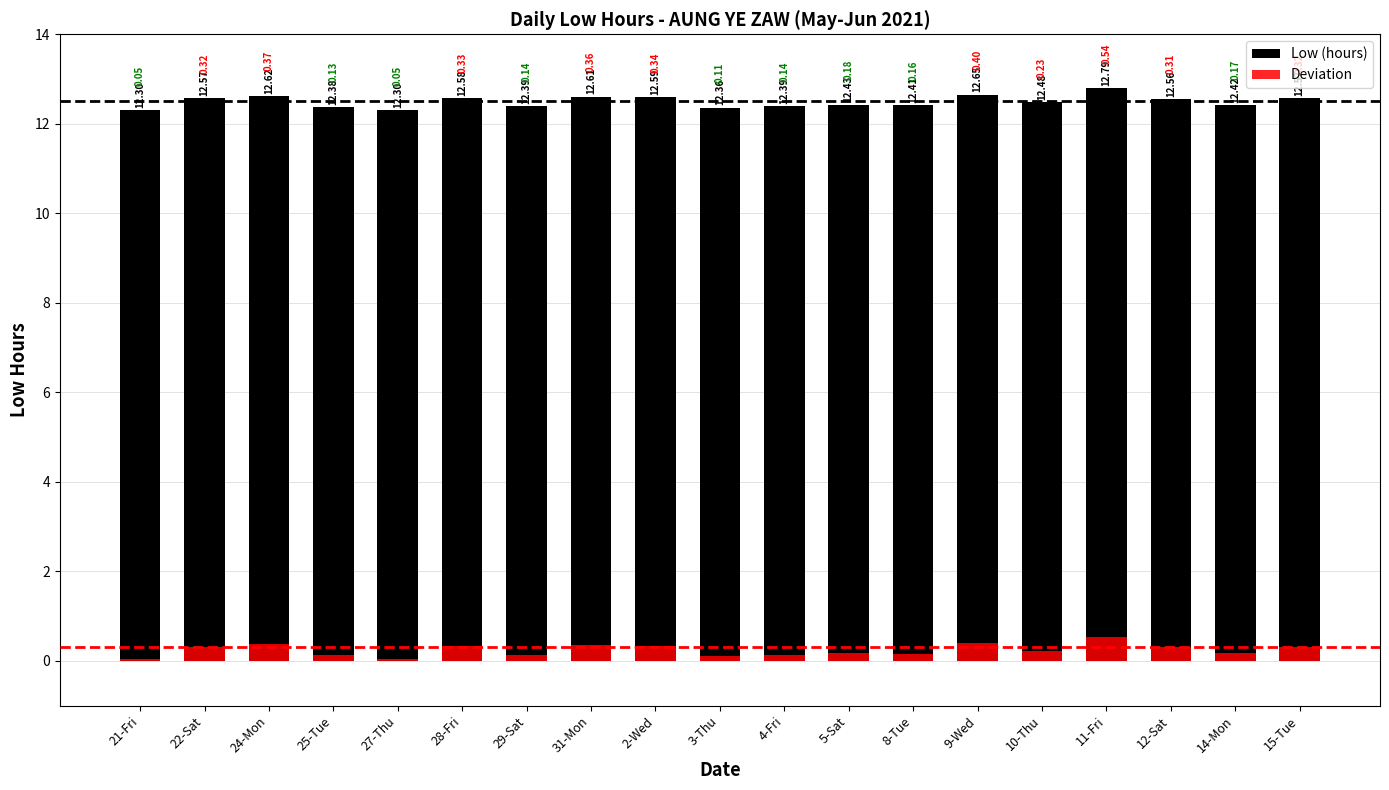

How many categories are shown in the chart?

19